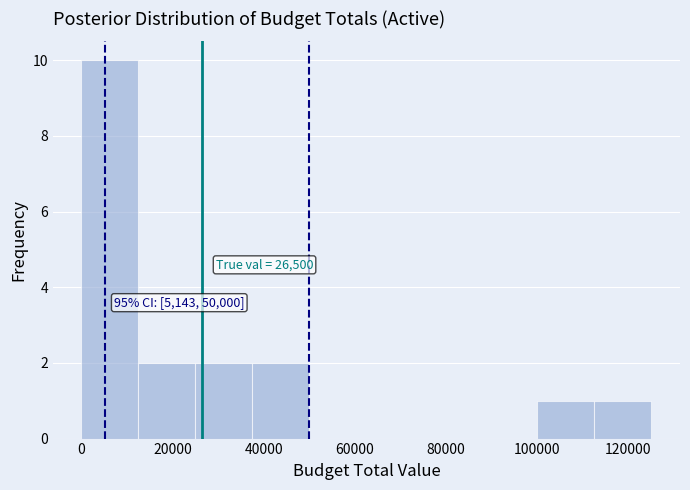

Which range on the x-axis has the tallest bar?

0 to 12000